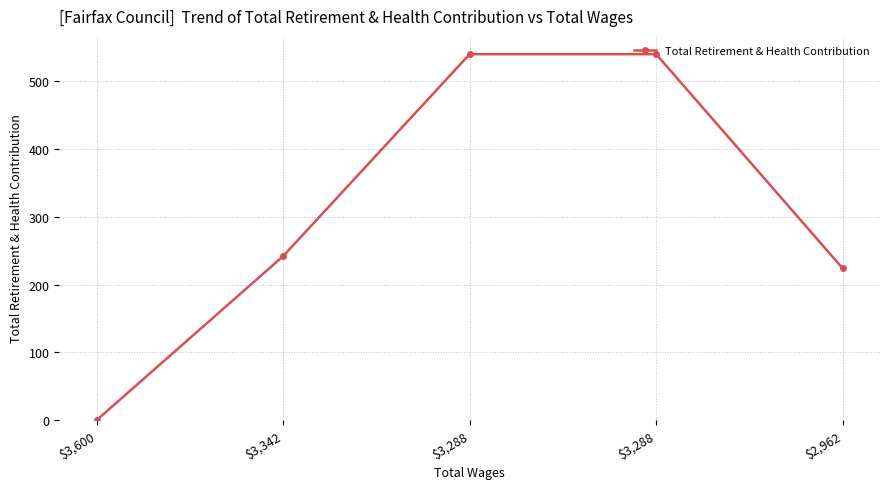

How many distinct data groups are displayed?

1